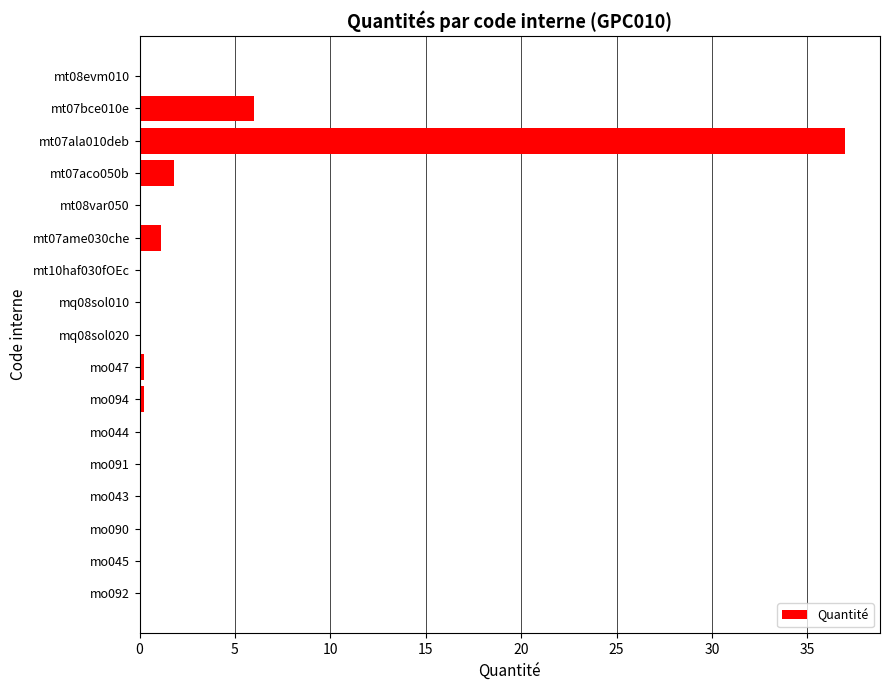

The value at mt07bce010e is 7.9. True or false?

False